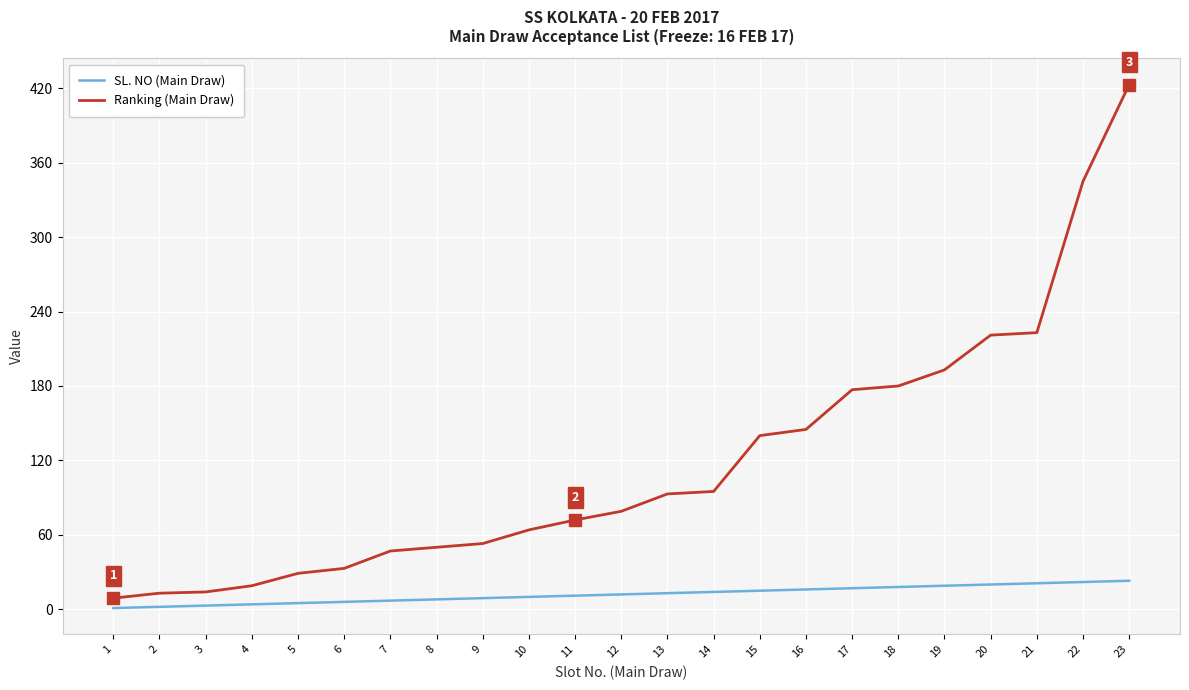

What is the difference between the maximum and minimum values in the Ranking (Main Draw) series?

414